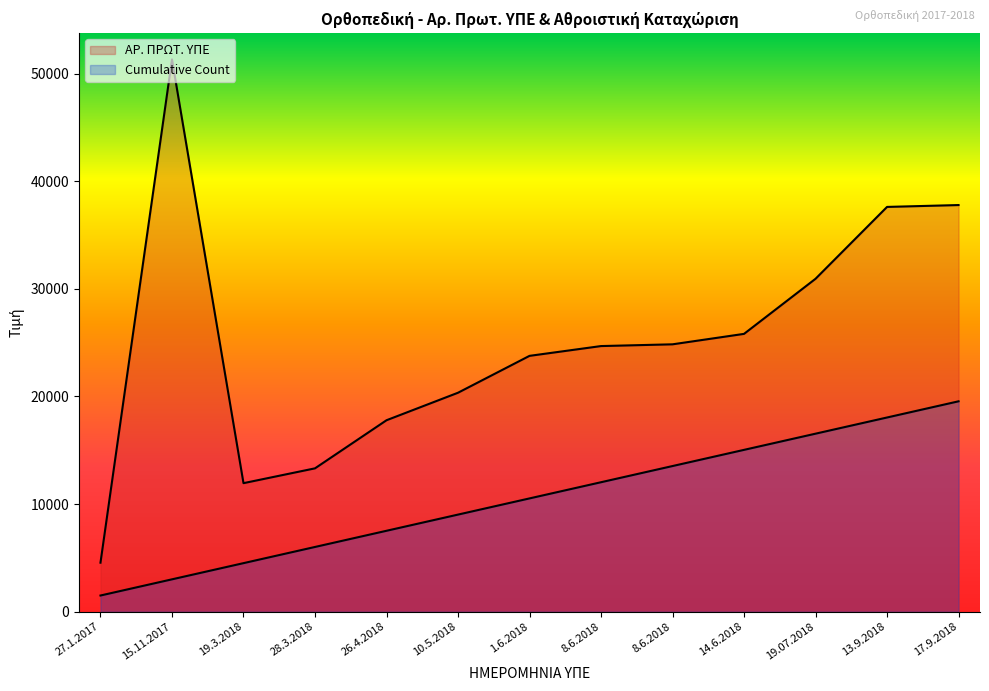

Reading left to right, what are all the values shown in this chart?

ΑΡ. ΠΡΩΤ. ΥΠΕ: 27.1.2017=4553.9	15.11.2017=51308.2	19.3.2018=11941.6	28.3.2018=13318.2	26.4.2018=17787.0	10.5.2018=20342.7	1.6.2018=23768.9	8.6.2018=24678.2	8.6.2018=24840.9	14.6.2018=25811.1	19.07.2018=30929.9	13.9.2018=37605.8	17.9.2018=37779.0
Cumulative Count: 27.1.2017=1503.5	15.11.2017=3007.1	19.3.2018=4510.6	28.3.2018=6014.2	26.4.2018=7517.7	10.5.2018=9021.2	1.6.2018=10524.8	8.6.2018=12028.3	8.6.2018=13531.8	14.6.2018=15035.4	19.07.2018=16538.9	13.9.2018=18042.5	17.9.2018=19546.0